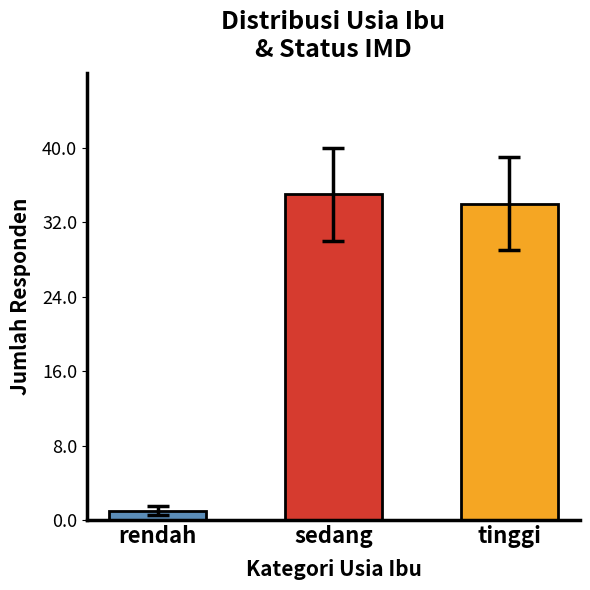

Between tinggi and sedang, which is larger?

sedang